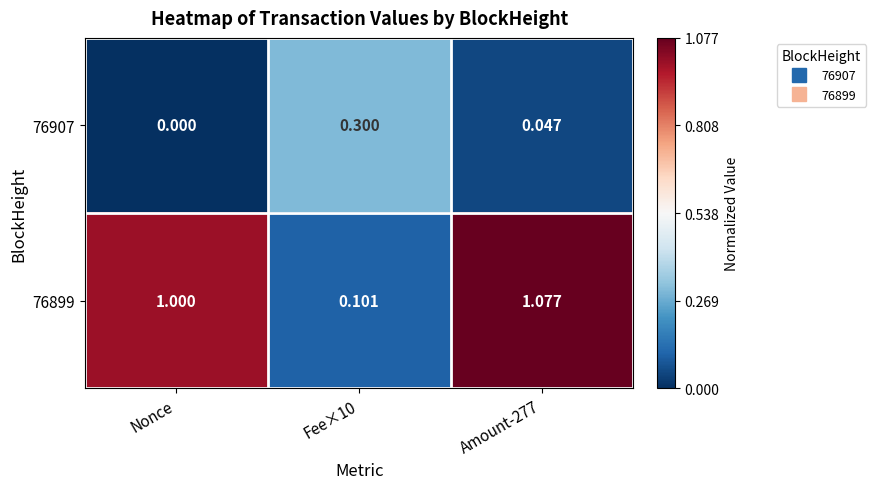

Is the value of 76899 at Fee×10 greater than the value of 76907 at Amount-277?

Yes